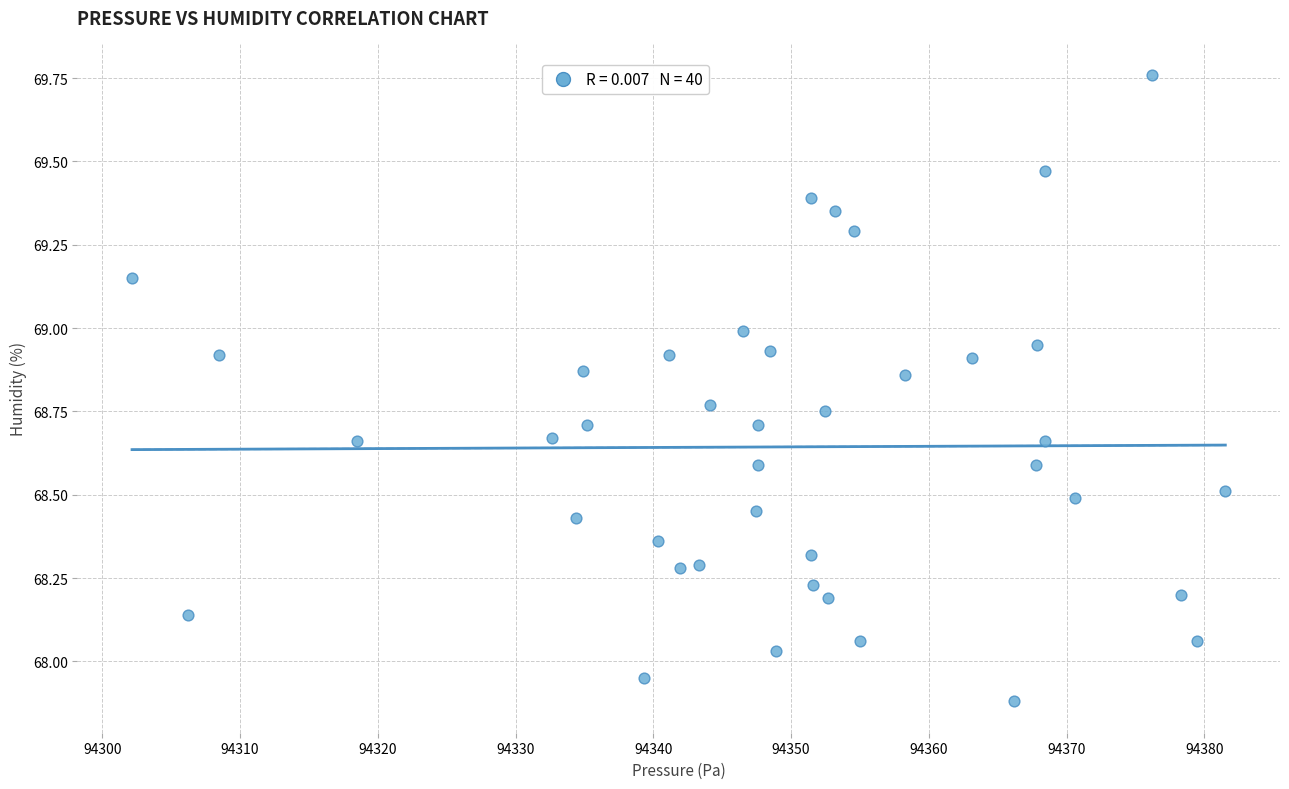

What is the range of X values (max minus min)?

79.4